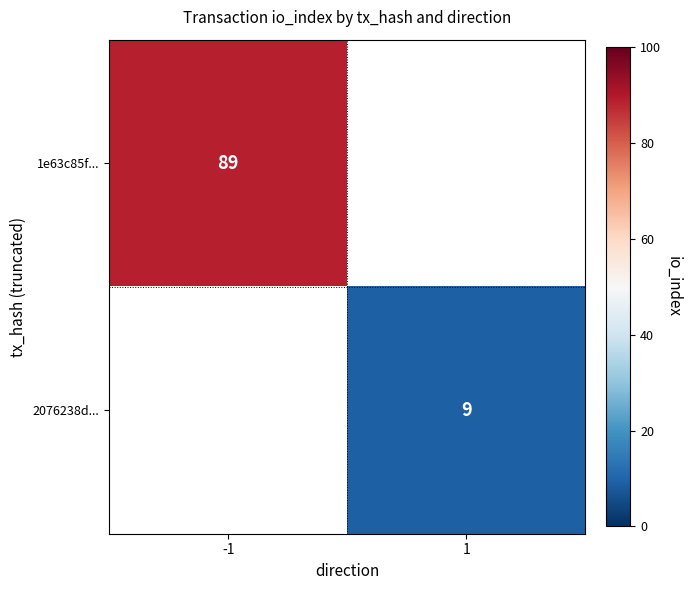

Which has a higher value, 1 or -1?

-1